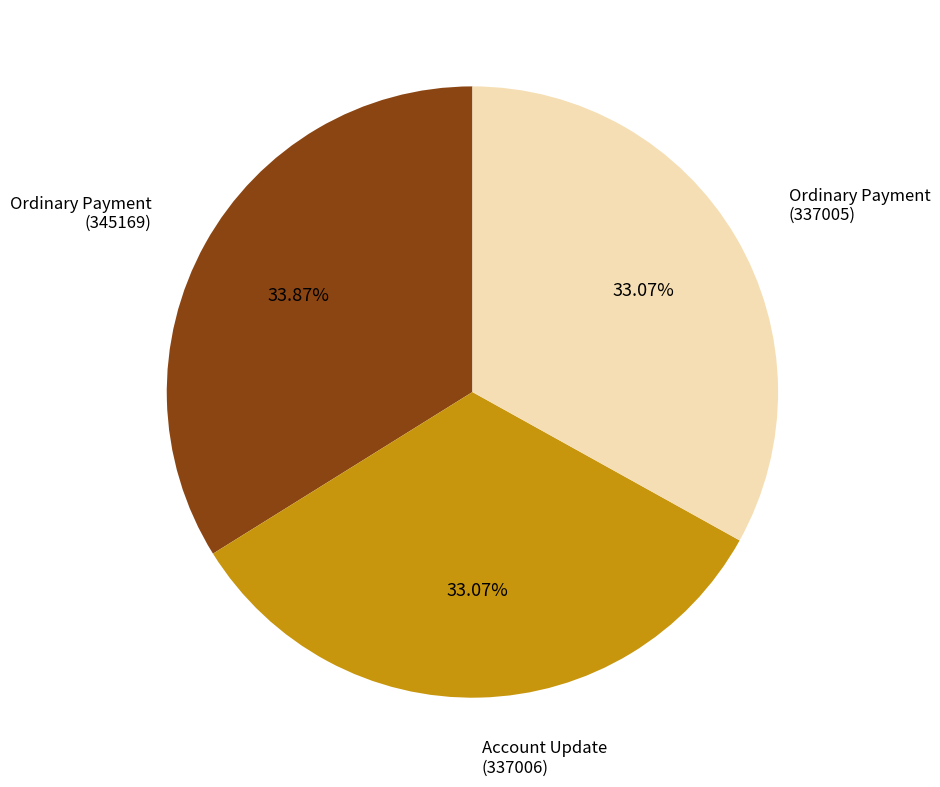

Is there any slice that represents more than half of the pie?

No